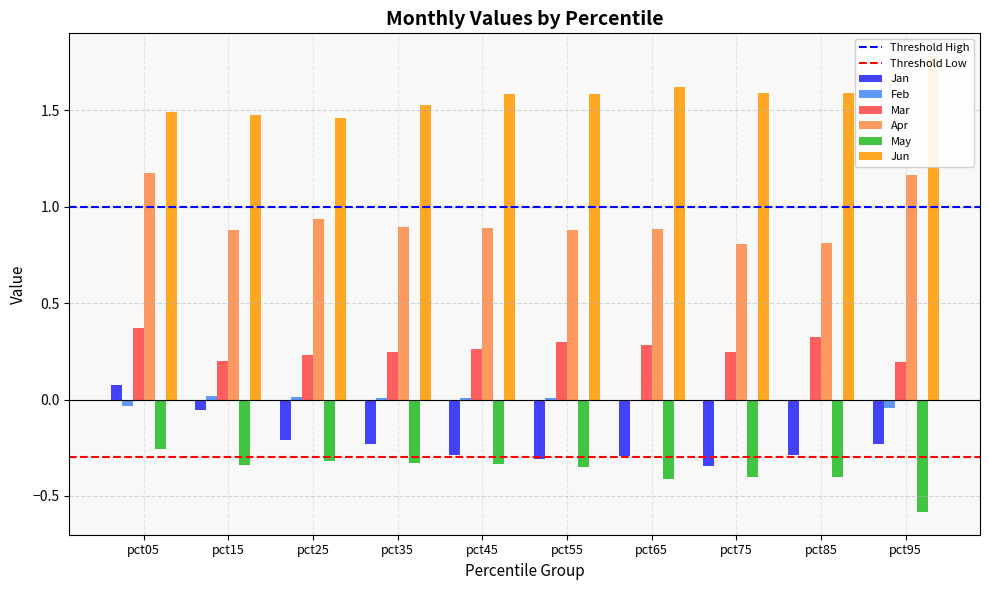

How many data points in Feb are above 0?

5